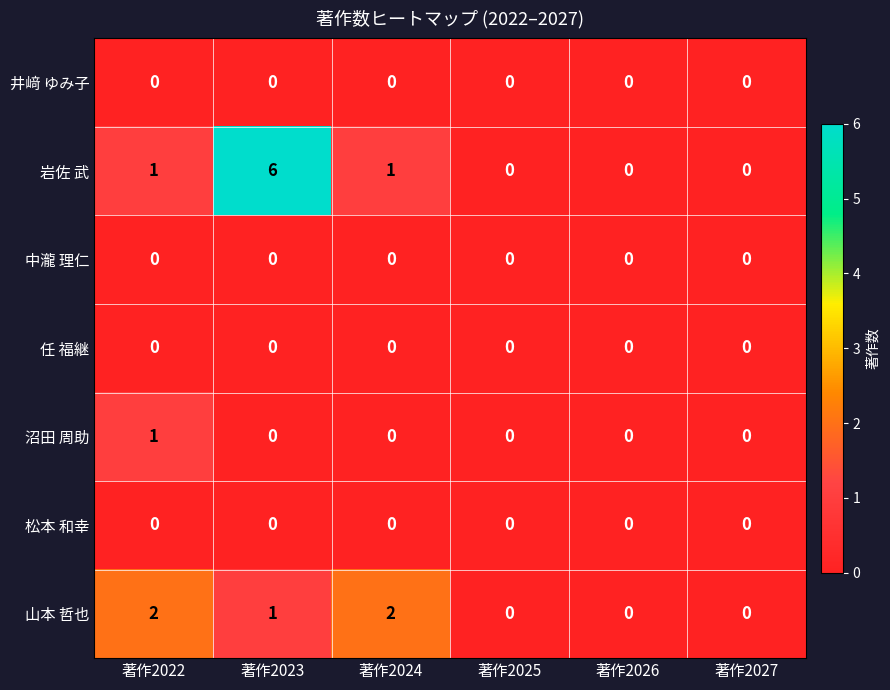

Which series has the largest total across all categories?

岩佐 武